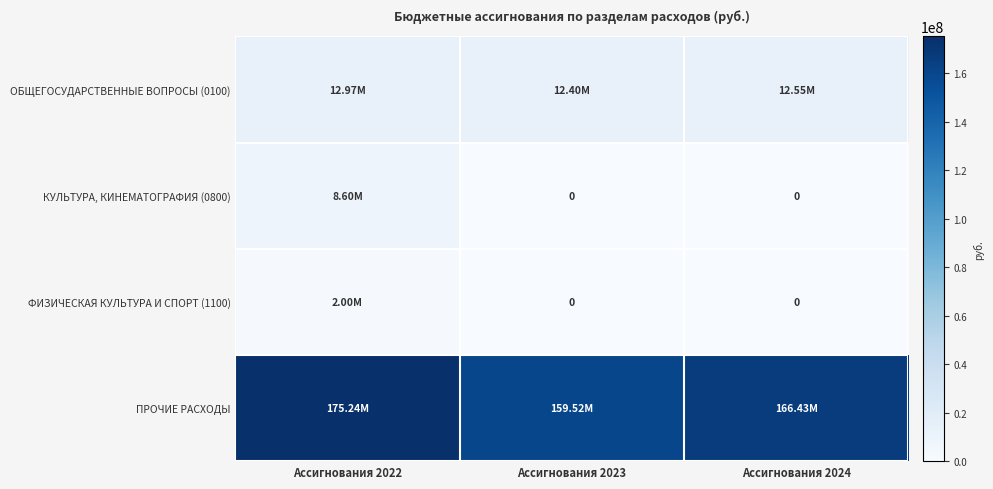

How many series are shown in this chart?

4